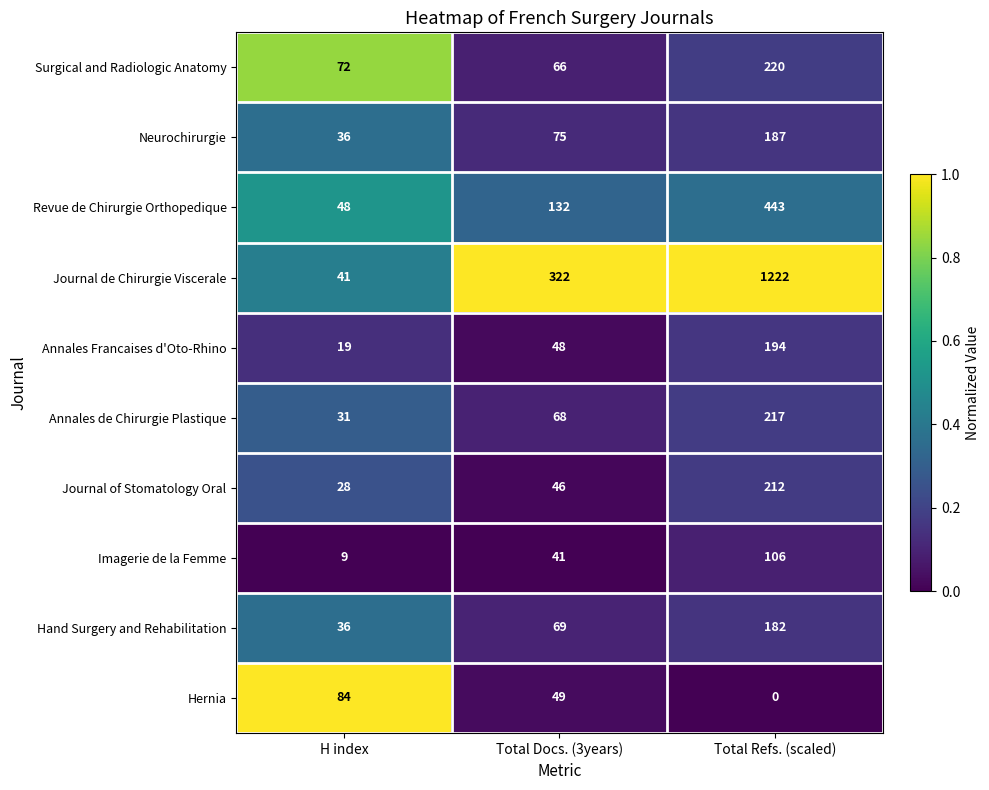

Which category has the lowest value across all series?

Total Refs. (scaled)